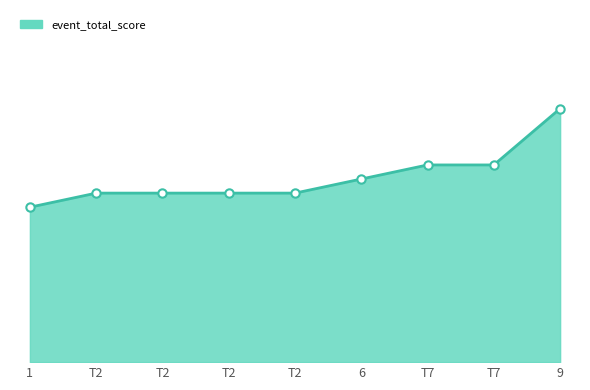

What is the label of the 1st point from the right?

9